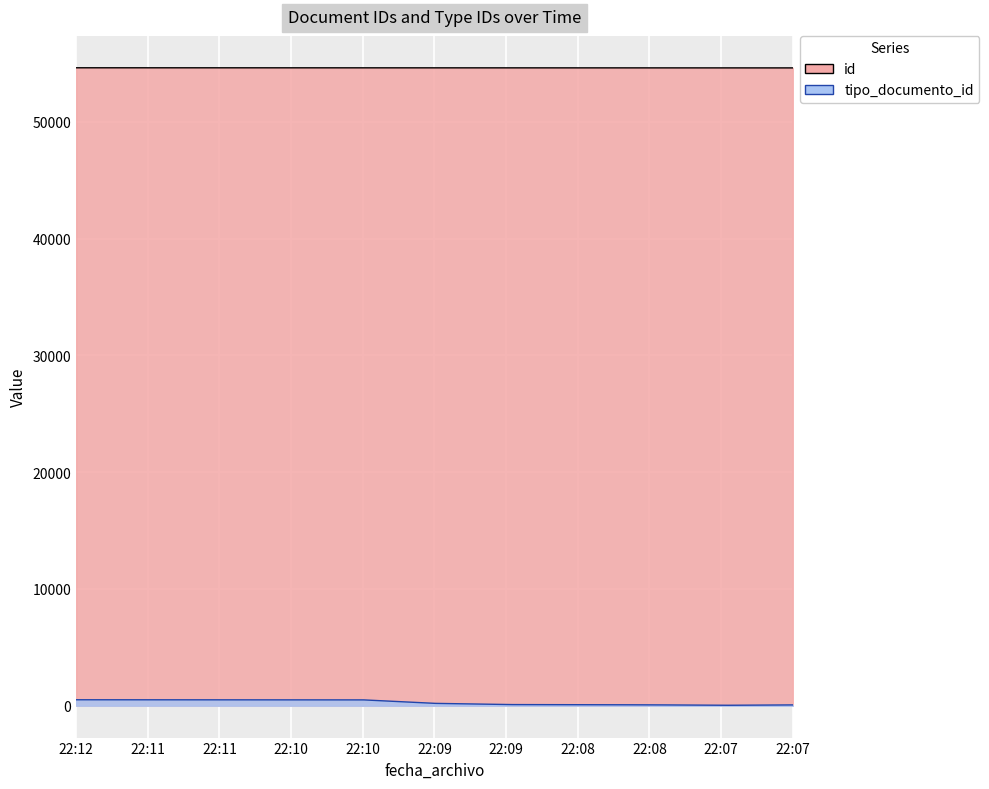

Where is the first local minimum for tipo_documento_id?

2022-10-19T22:07:48